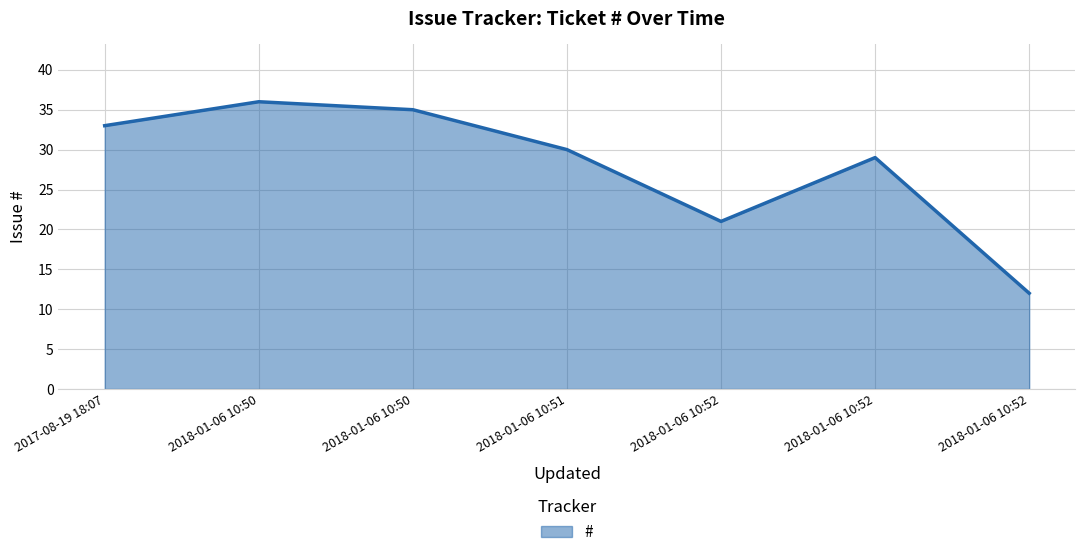

How many lines are shown in the chart?

1